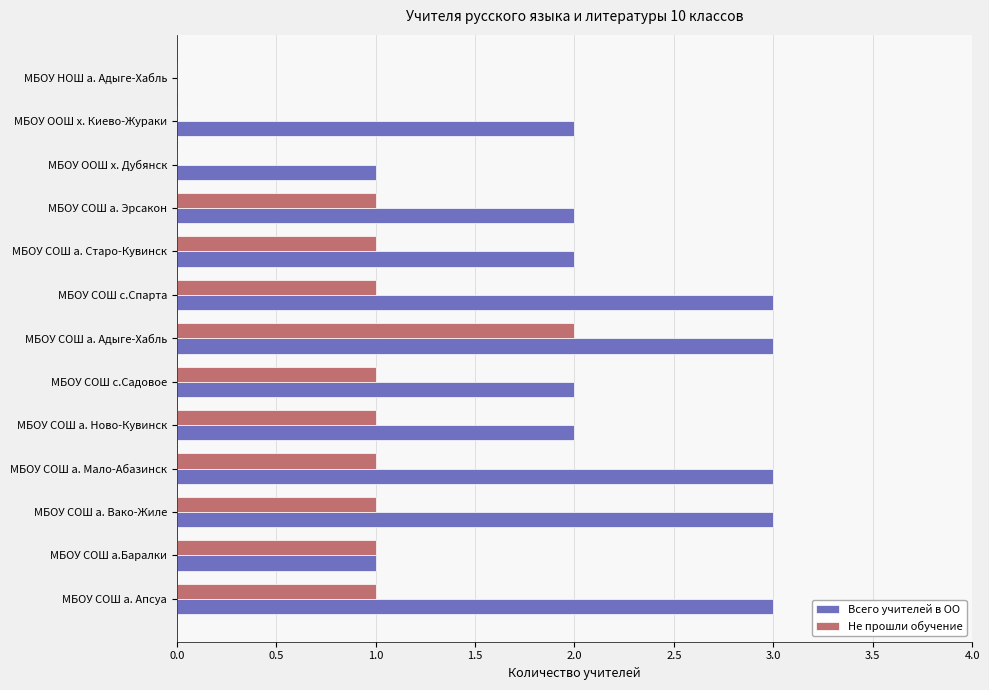

What is the greatest value displayed?

3